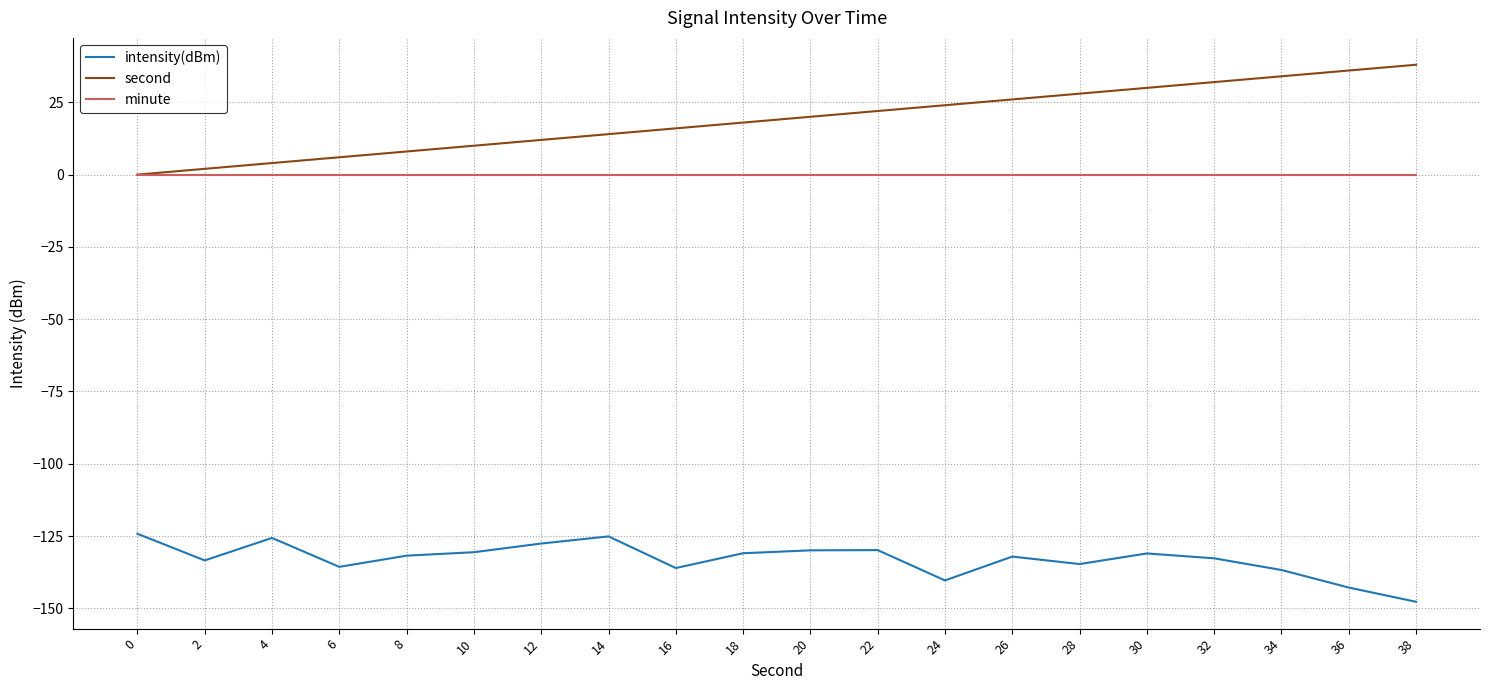

Does the chart have visible grid lines?

Yes